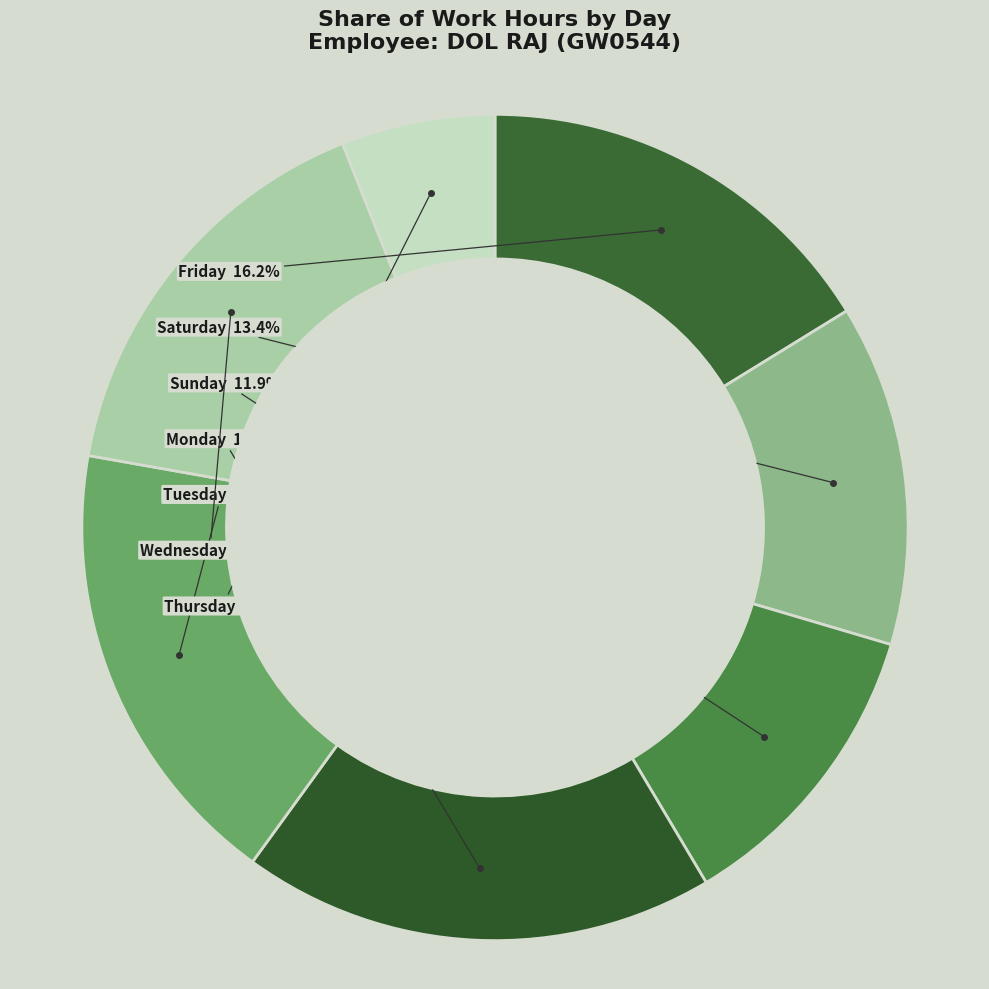

How many slices are in this pie chart?

7